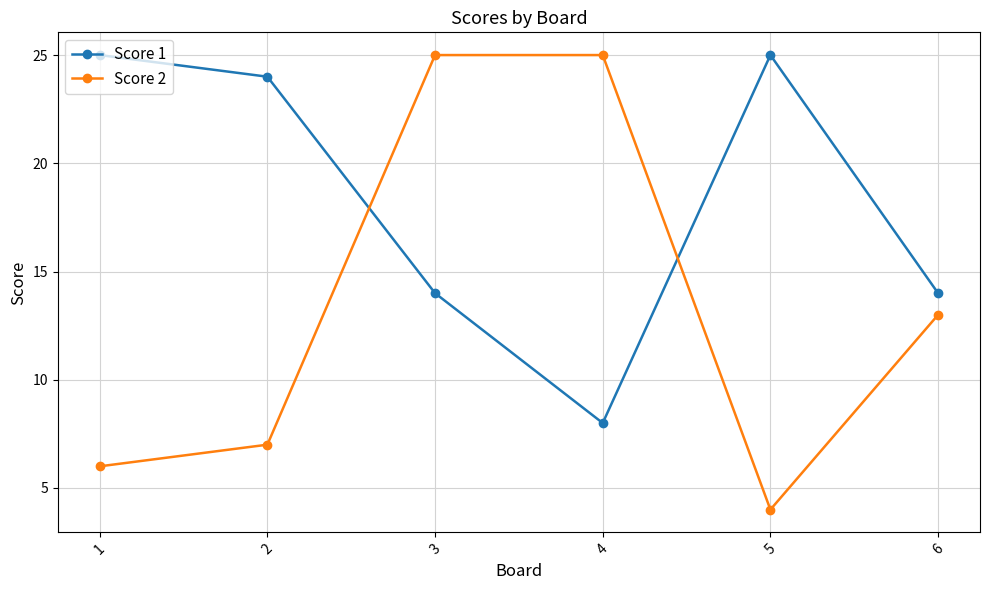

Rank the series at 5 from lowest to highest value.

Score 2, Score 1